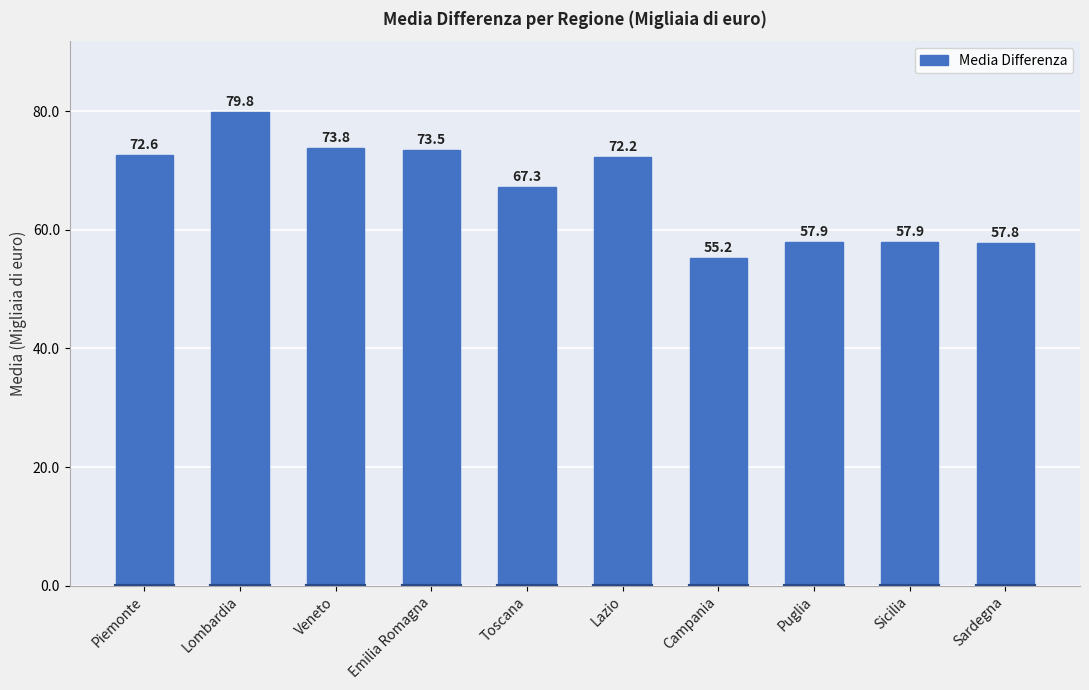

Reading left to right, list all the values displayed in this chart.

Piemonte=72.6	Lombardia=79.8	Veneto=73.8	Emilia Romagna=73.5	Toscana=67.3	Lazio=72.2	Campania=55.2	Puglia=57.9	Sicilia=57.9	Sardegna=57.8